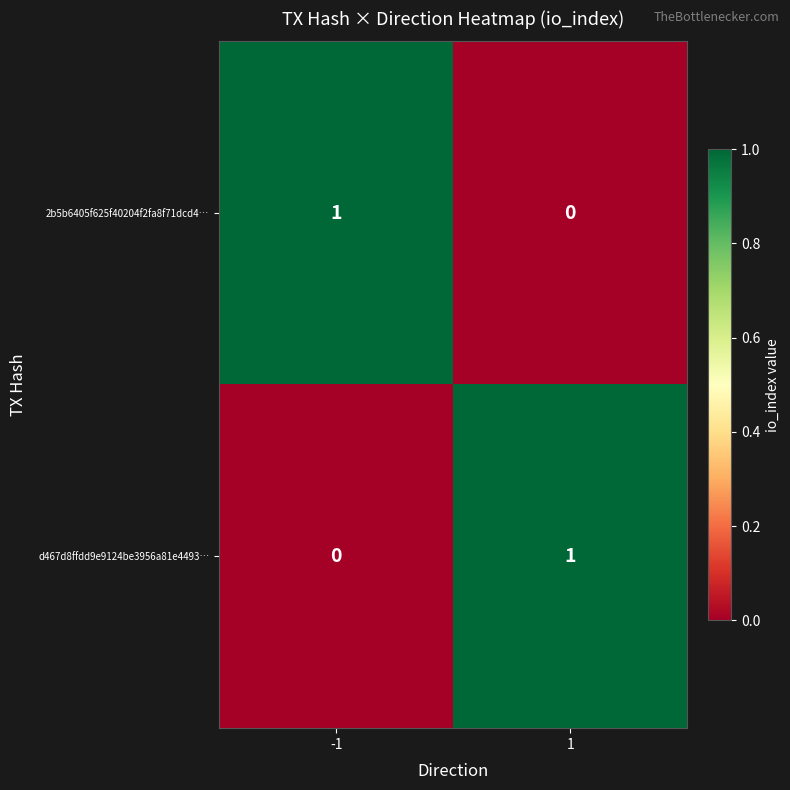

What is the maximum value shown in the chart?

1